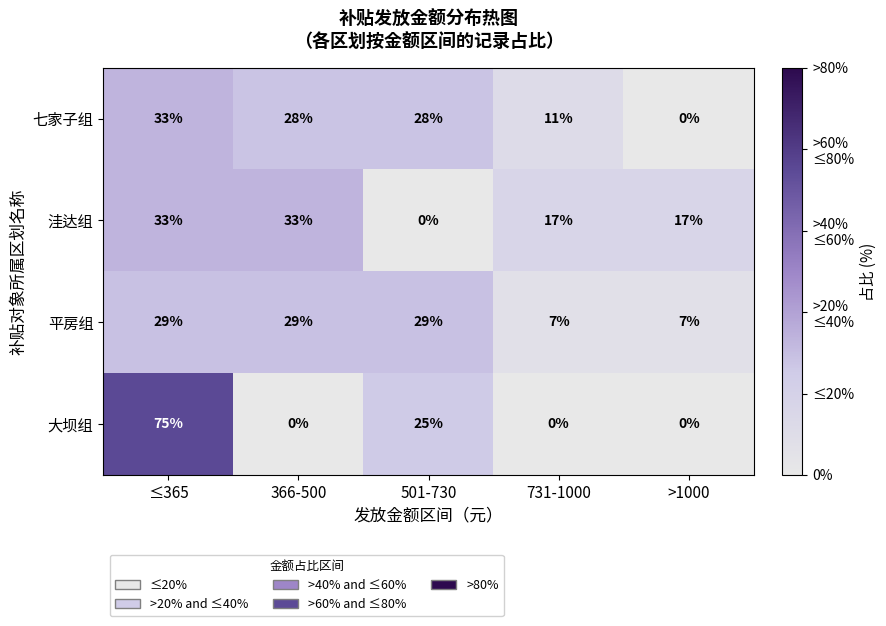

What is the difference between the highest and lowest values at 501-730?

29